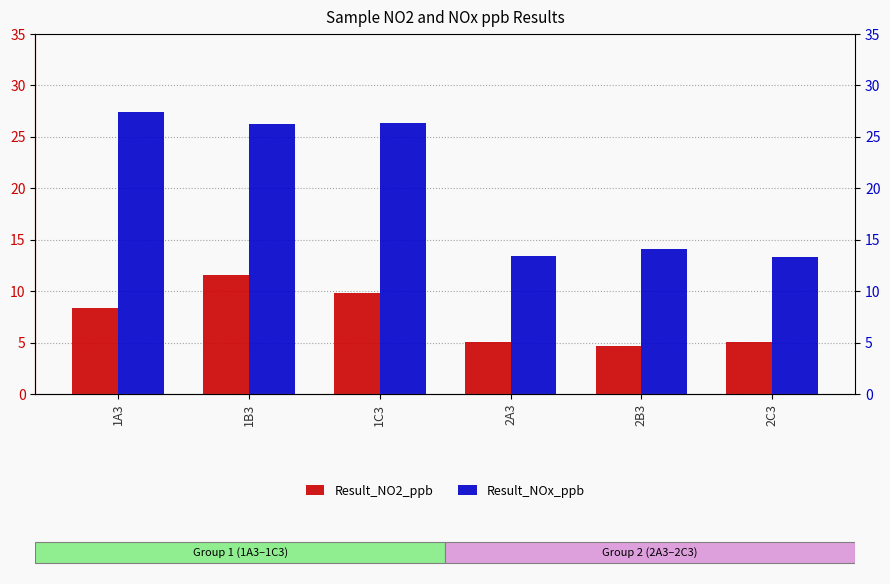

What is the value of the Result_NO2_ppb bar at the 4th from the left?

5.0